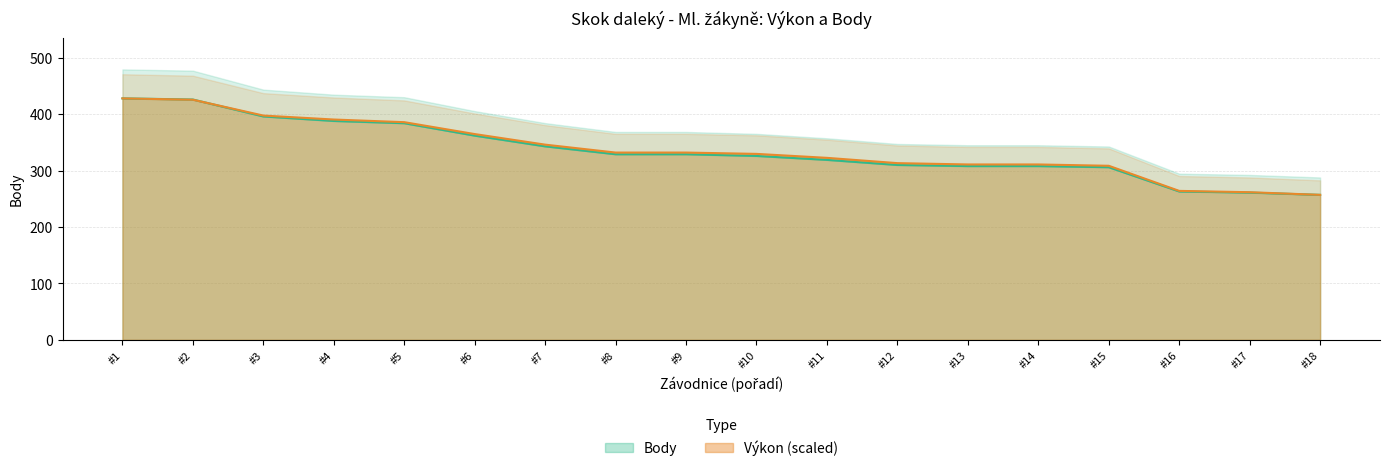

What is the value of the Body point at the 9th from the left?

329.0